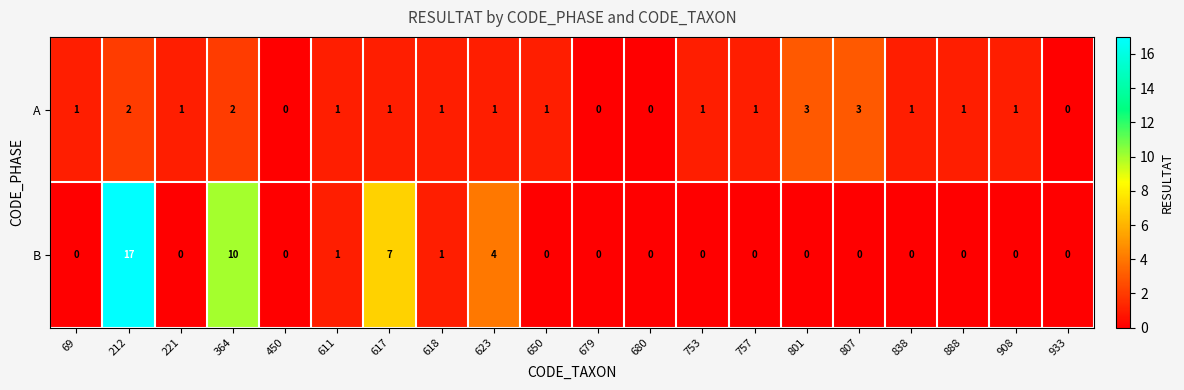

At which category is the sum across all series the highest?

212